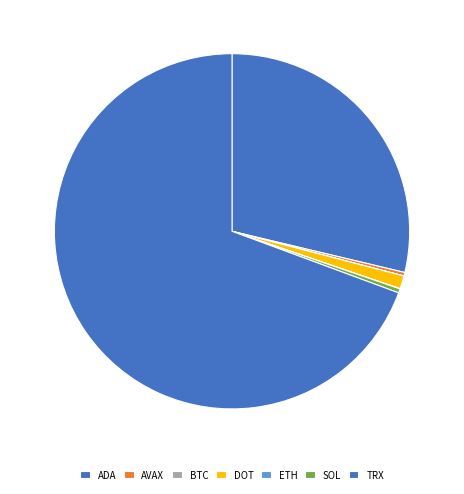

Is there a majority slice in this chart?

Yes